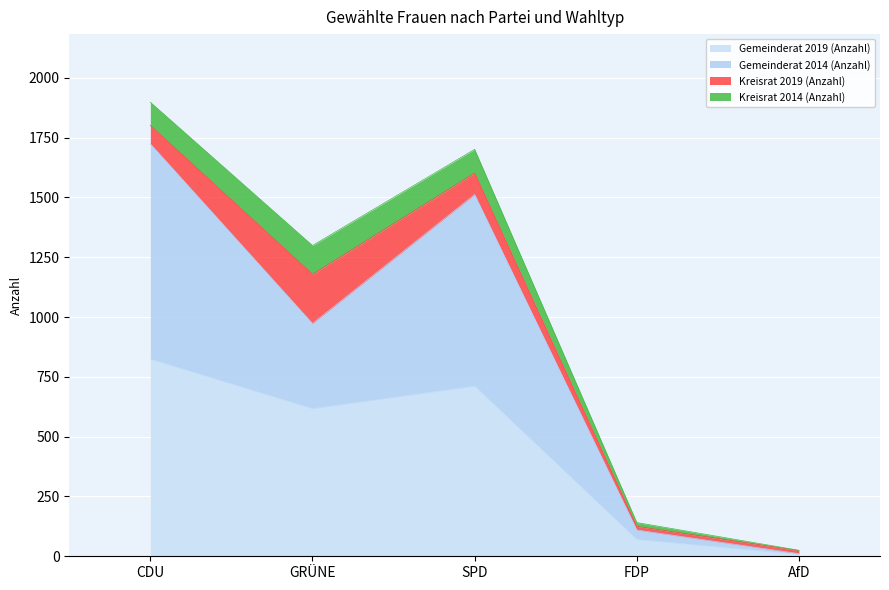

What is the highest value of the Gemeinderat 2019 (Anzahl) series?

824